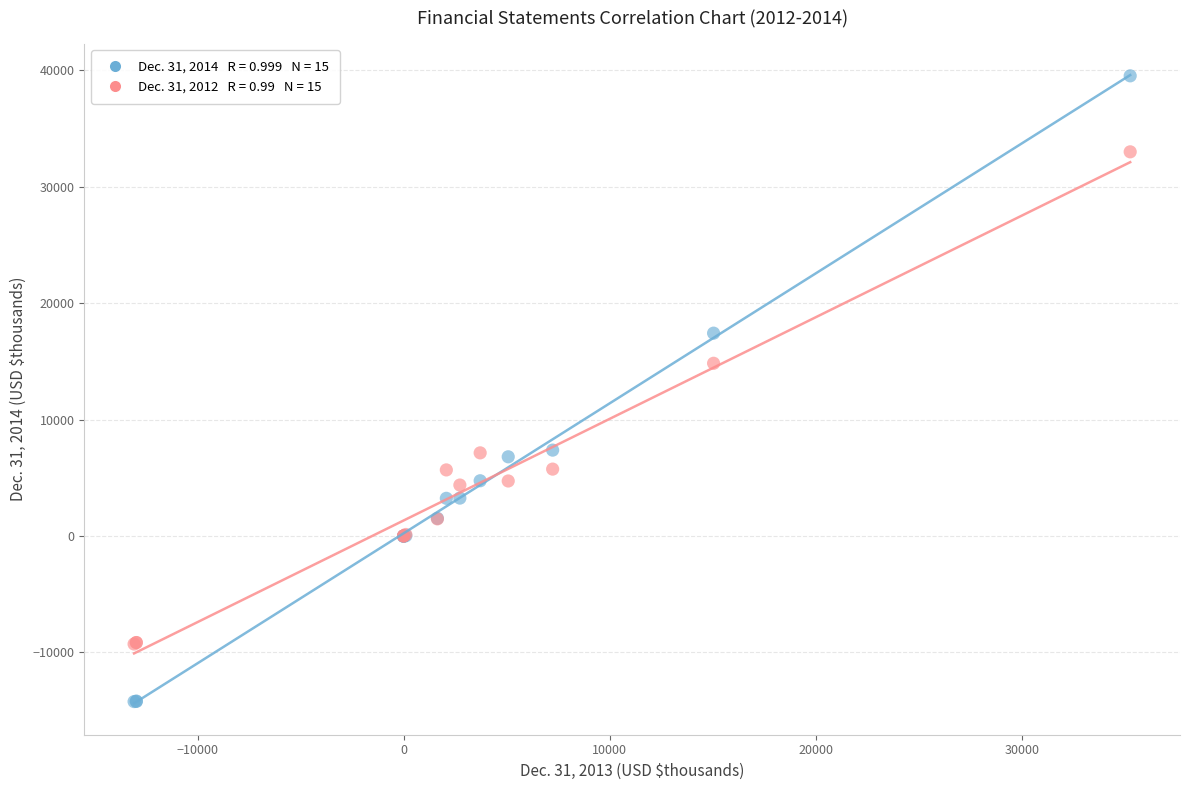

Across all series, what Y value is closest to 12649?

14834.0